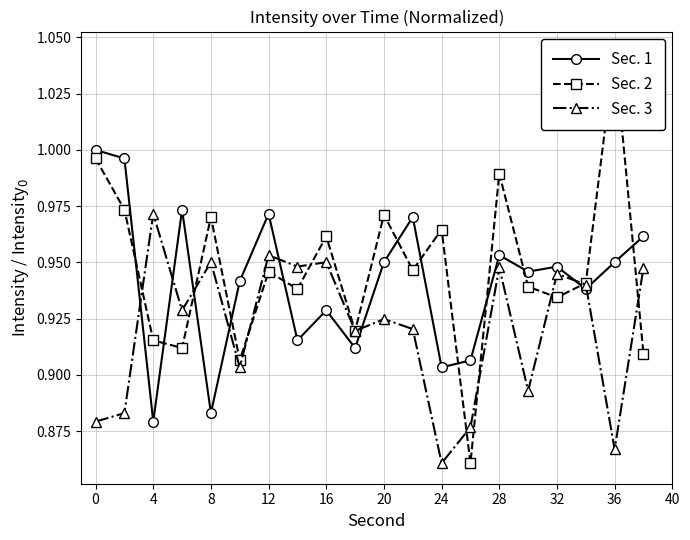

After their last crossing, which series has the higher values: Sec. 2 or Sec. 1?

Sec. 1